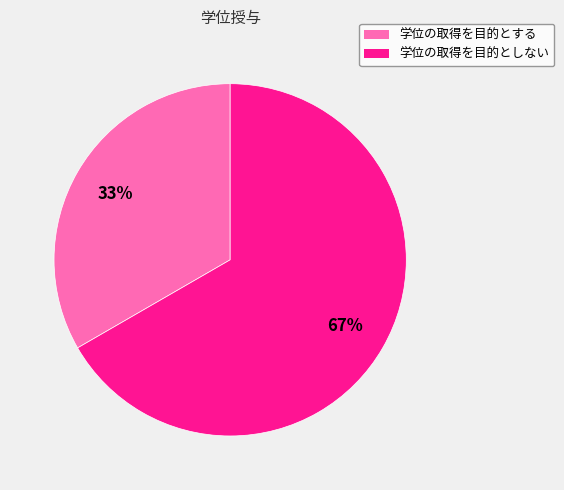

True or false: 学位の取得を目的としない accounts for 61% of the total.

False